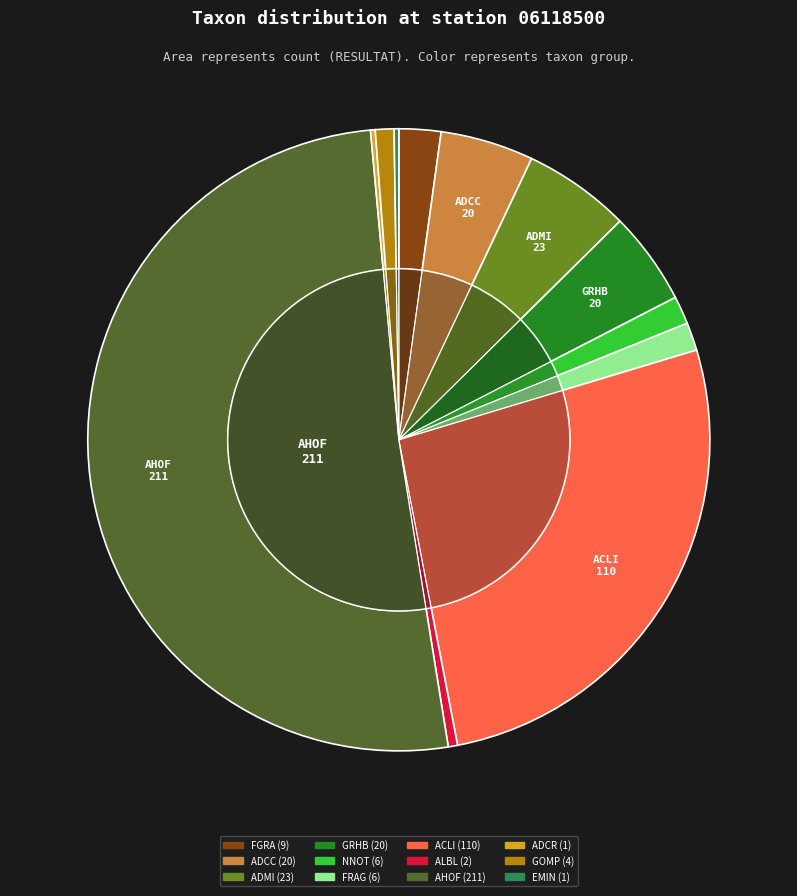

The EMIN slice represents 1% of the pie. True or false?

False